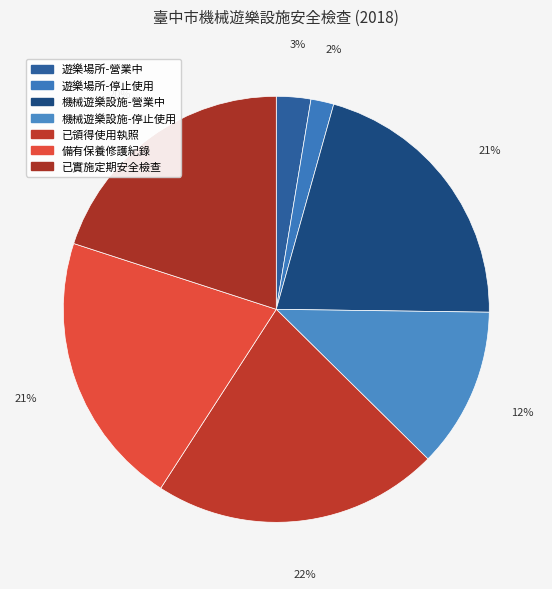

What is the ratio of the value at 遊樂場所-停止使用 to the value at 機械遊樂設施-停止使用?

0.1